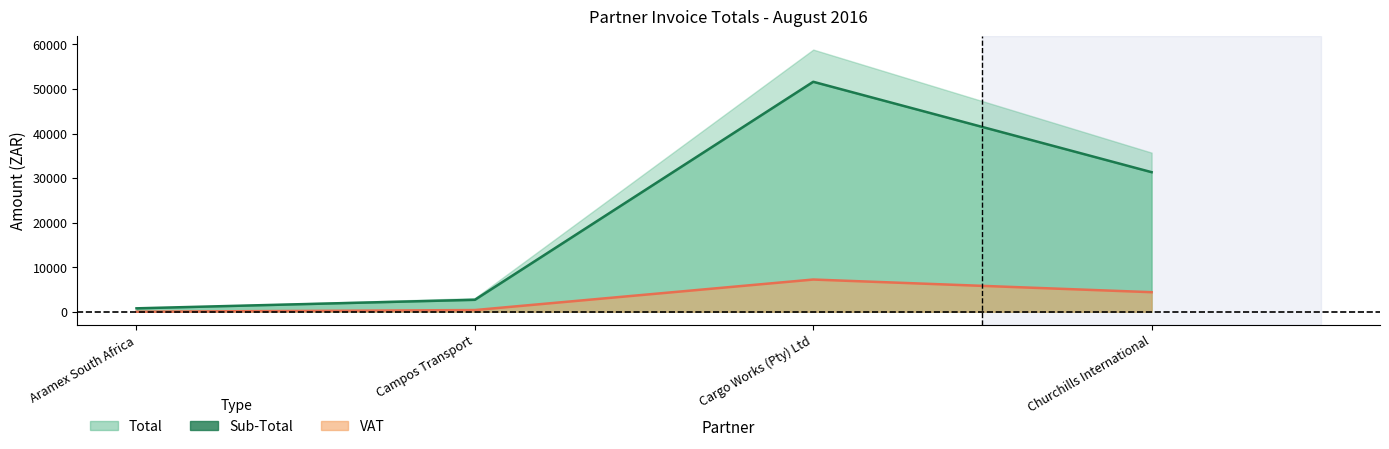

Reading right to left, extract all data points from this chart.

Sub-Total line: 31328.0	51619.3	2679.0	763.0
VAT line: 4385.7	7226.6	375.1	0.0